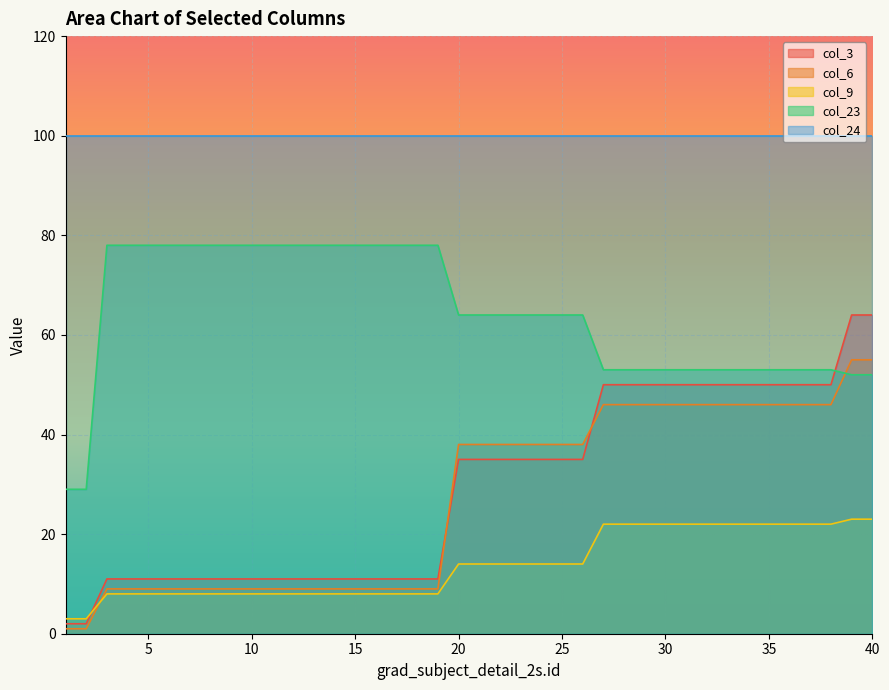

What are all the series names shown in the legend?

col_3, col_6, col_9, col_23, col_24